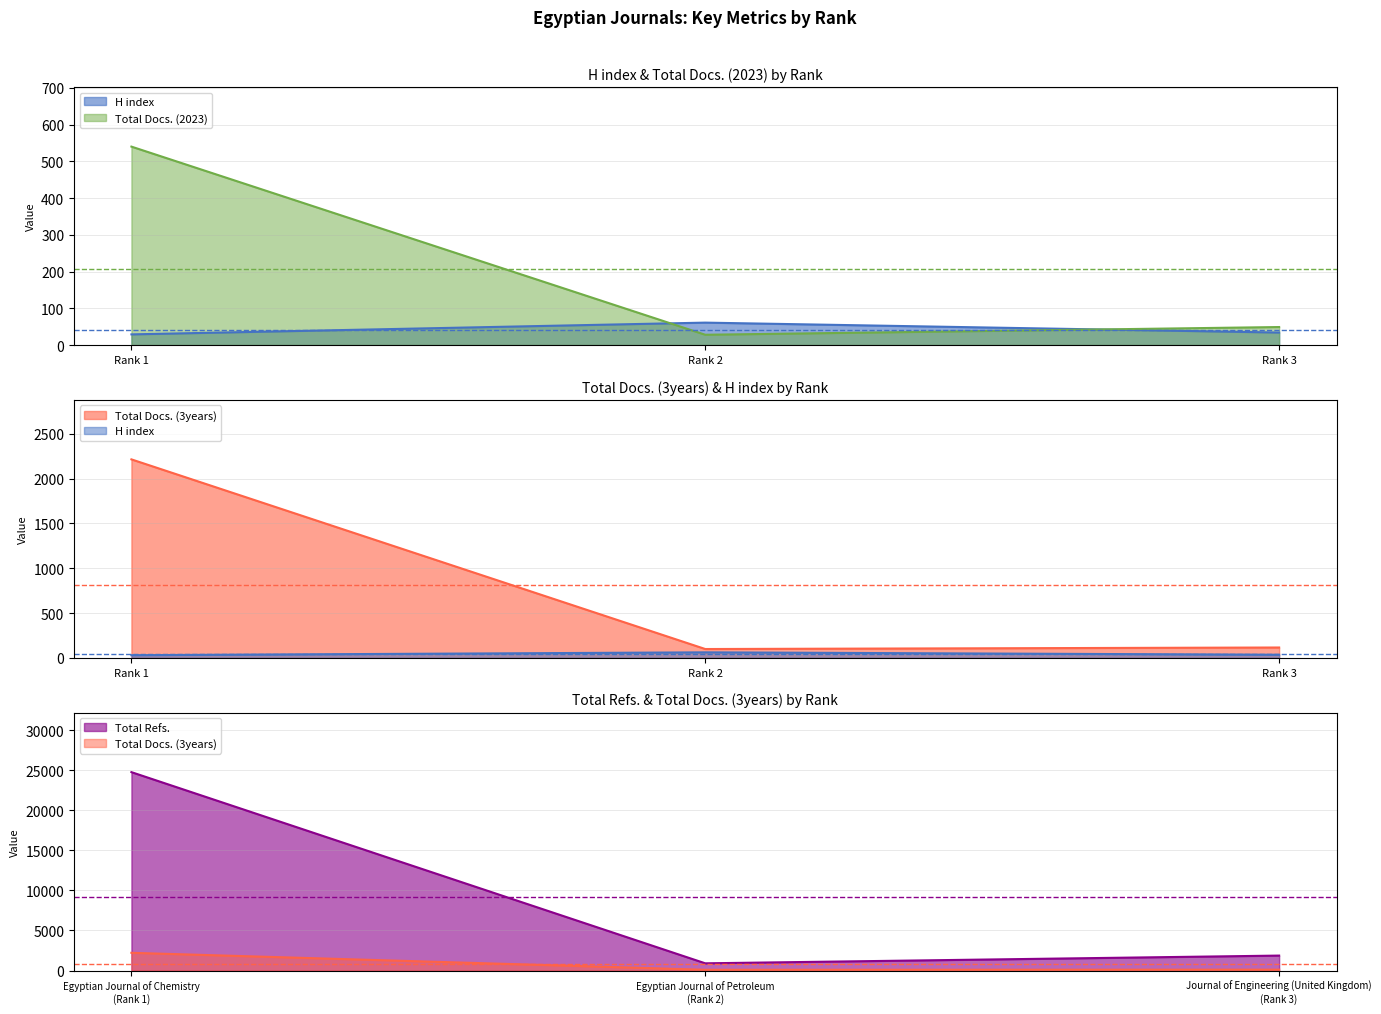

Rank the categories by Total Docs. (3years) value from lowest to highest.

Rank 2, Rank 3, Rank 1